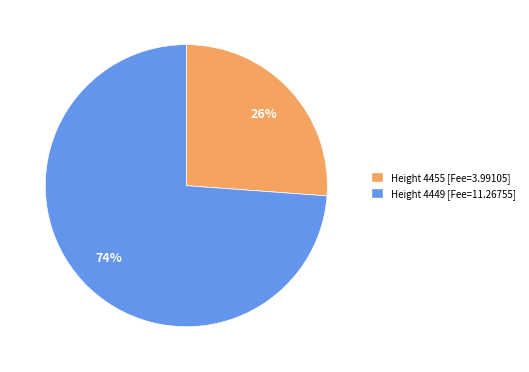

To the nearest percent, what is the average slice percentage?

50%